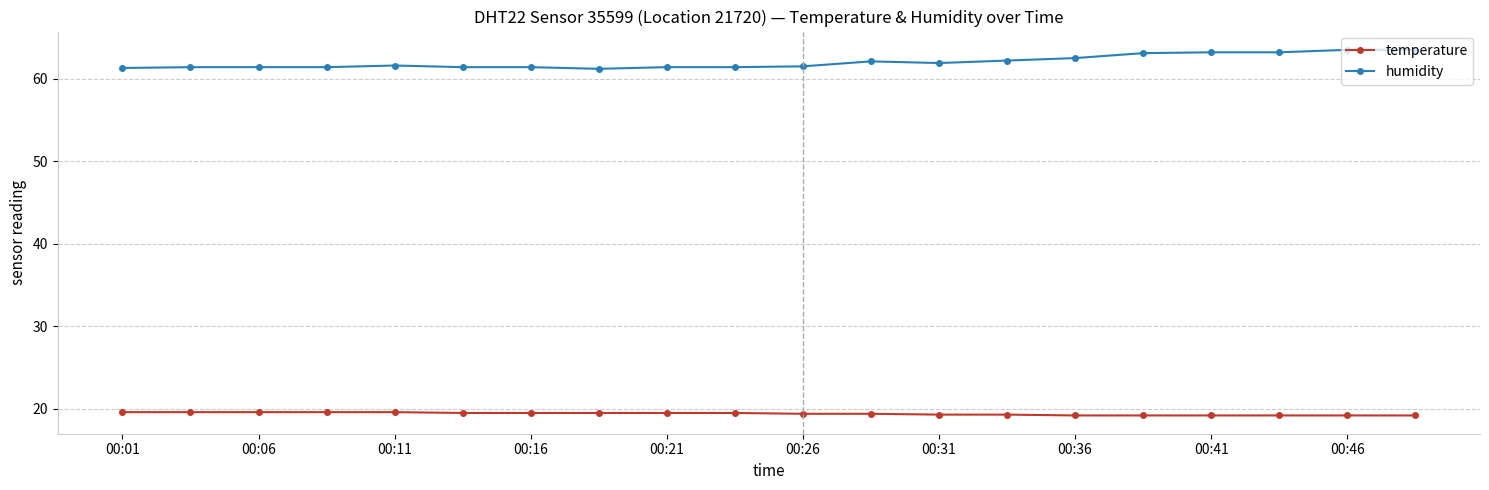

What is the difference between the maximum and minimum values in the temperature series?

0.4